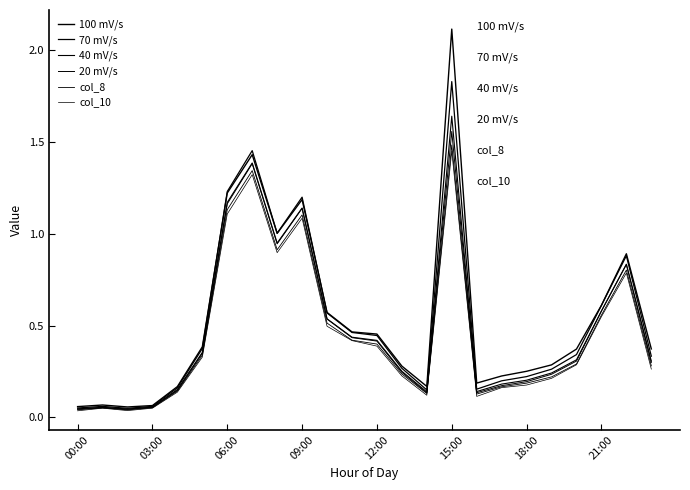

How many lines are shown in the chart?

6